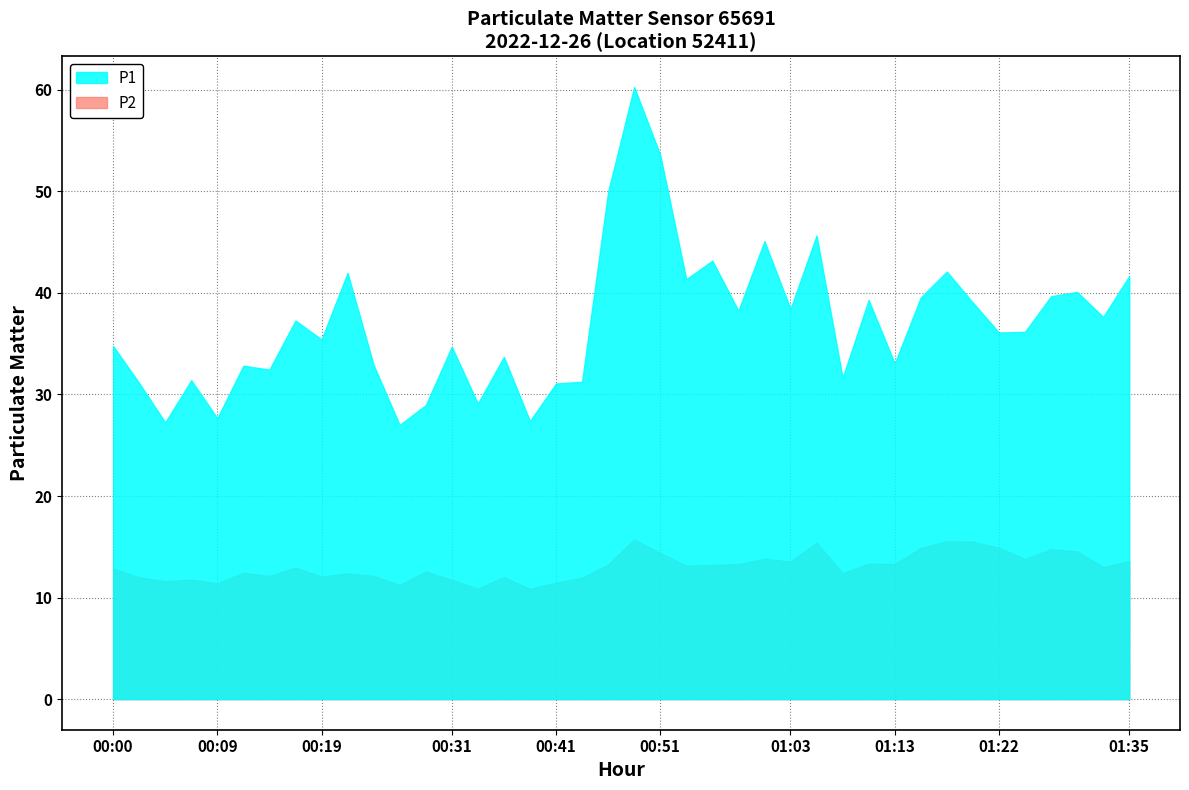

Which series has the largest total across all categories?

P1